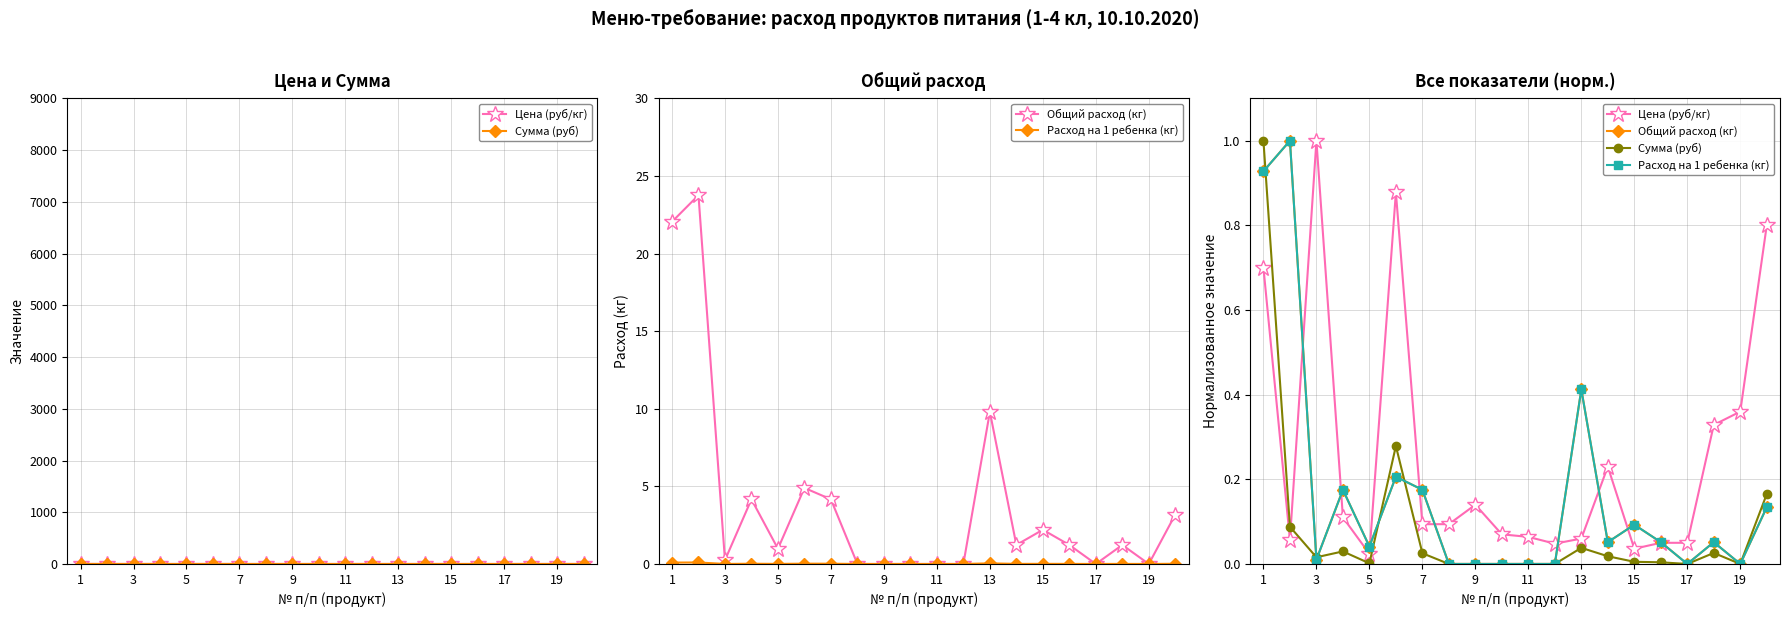

Which series changed the most between 9 and 11?

Цена (руб/кг)